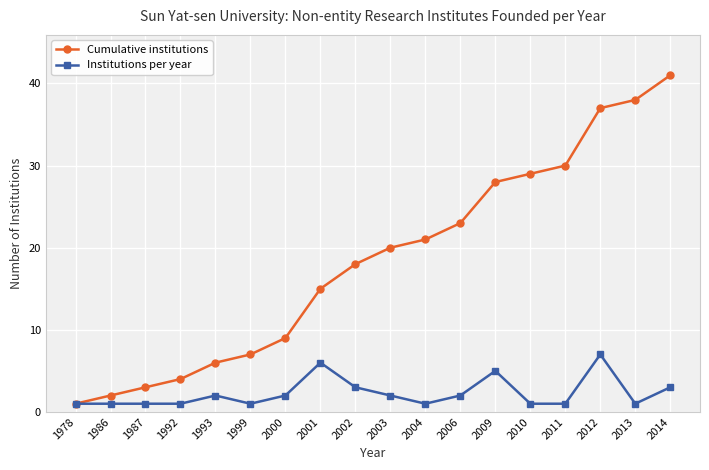

What is the spread (max minus min) of values at 2011?

29